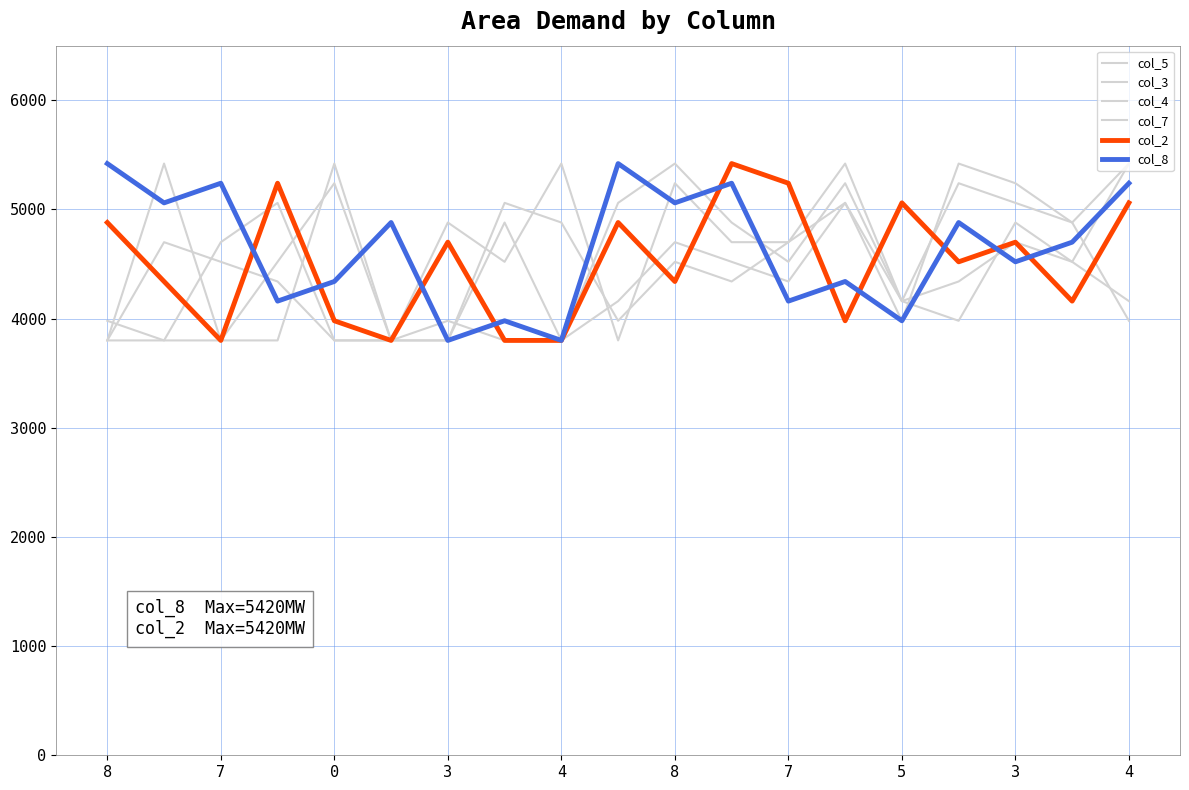

Does the chart have visible grid lines?

Yes